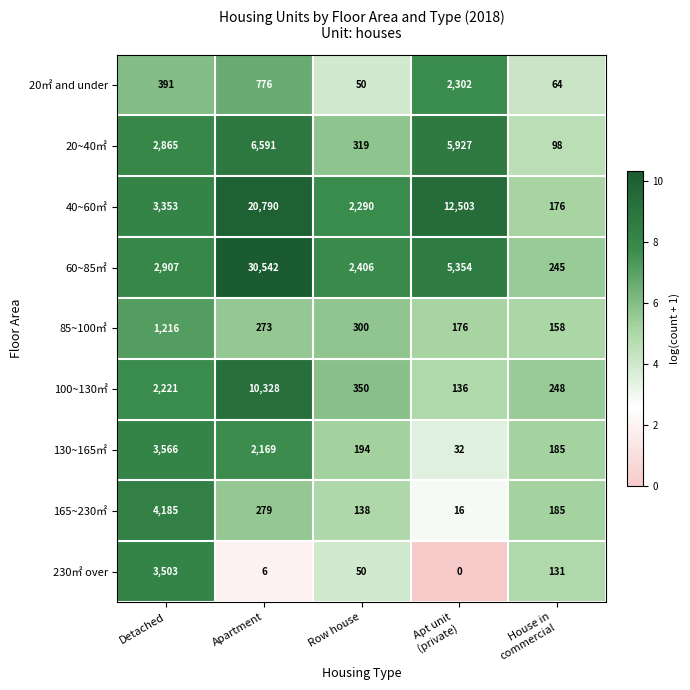

What is the difference between the second highest and second lowest values in the 165~230㎡ series?

141